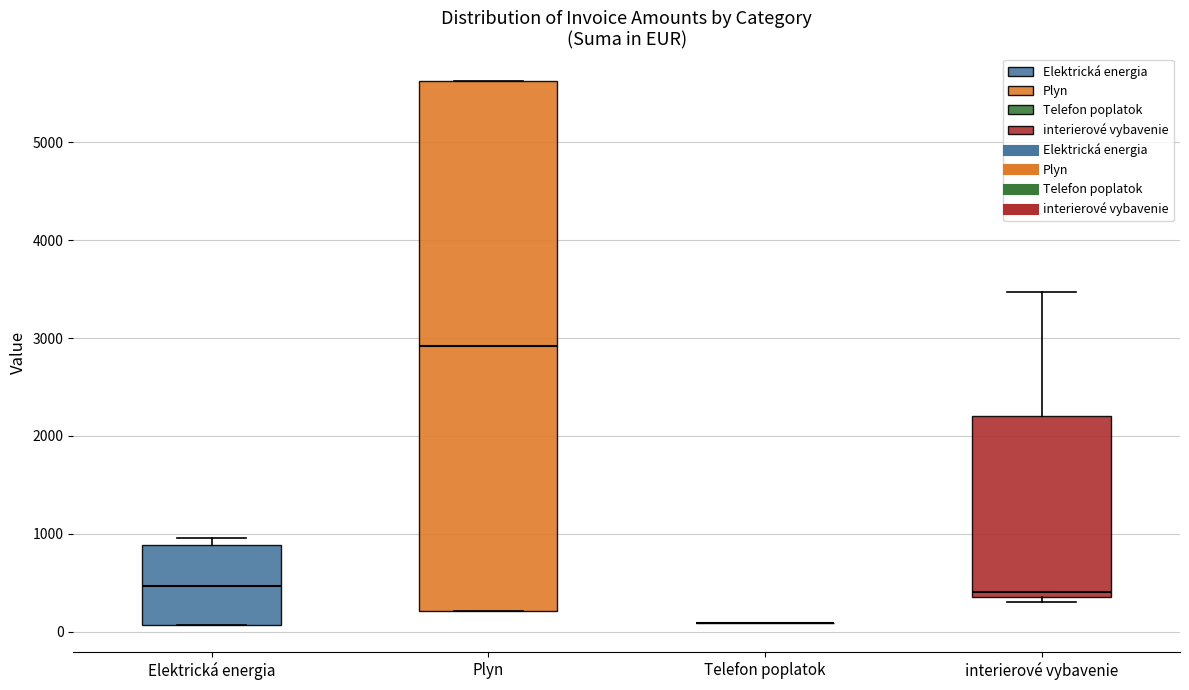

Reading left to right, transcribe this box plot: for each box, give where its median line is, the range the box spans, and where its two whiskers end, as read against the y-axis. The values are not printed on the chart, so give them approximately, as read against the axis.

Elektrická energia: median 500, box 100 to 900, whiskers 100 to 1000
Plyn: median 2900, box 200 to 5600, whiskers 200 to 5600
Telefon poplatok: box collapsed to a line at 100, whiskers 100 to 100
interierové vybavenie: median 400 (just above the box's lower edge), box 400 to 2200, whiskers 300 to 3500